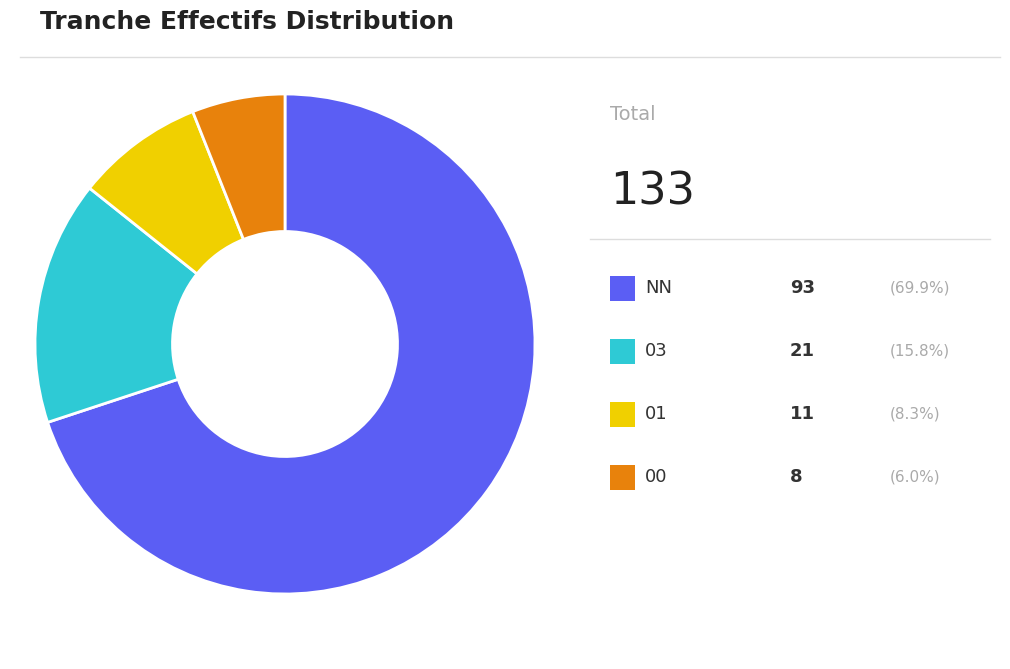

Is there a majority slice in this chart?

Yes